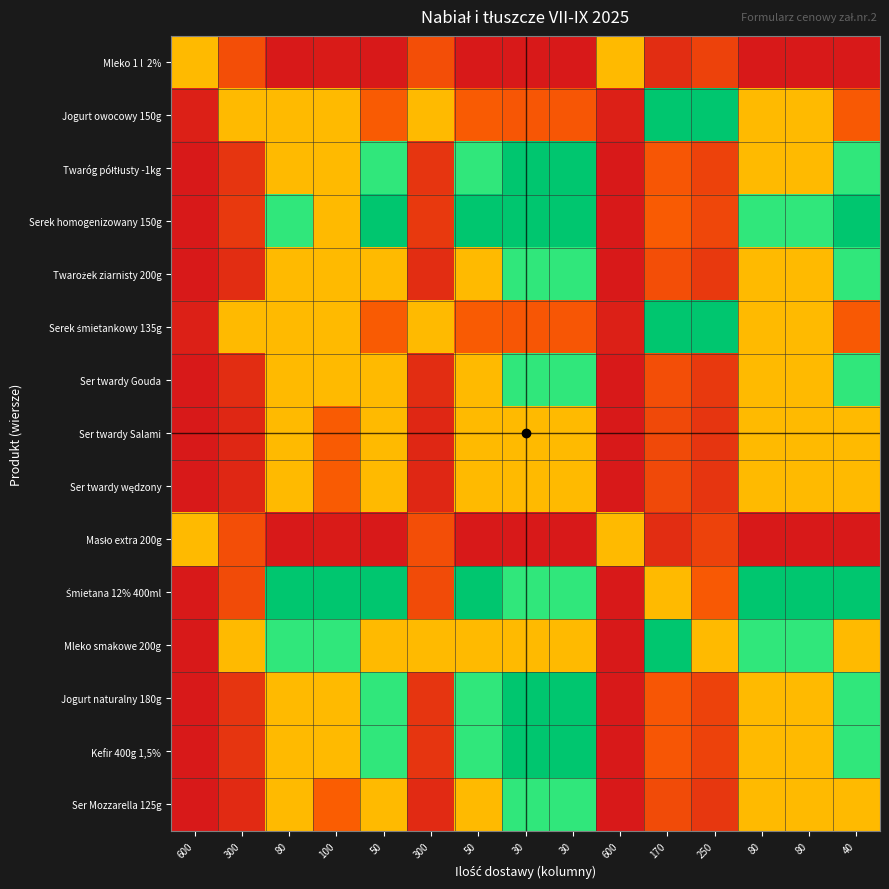

Which category has the lowest value across all series?

80